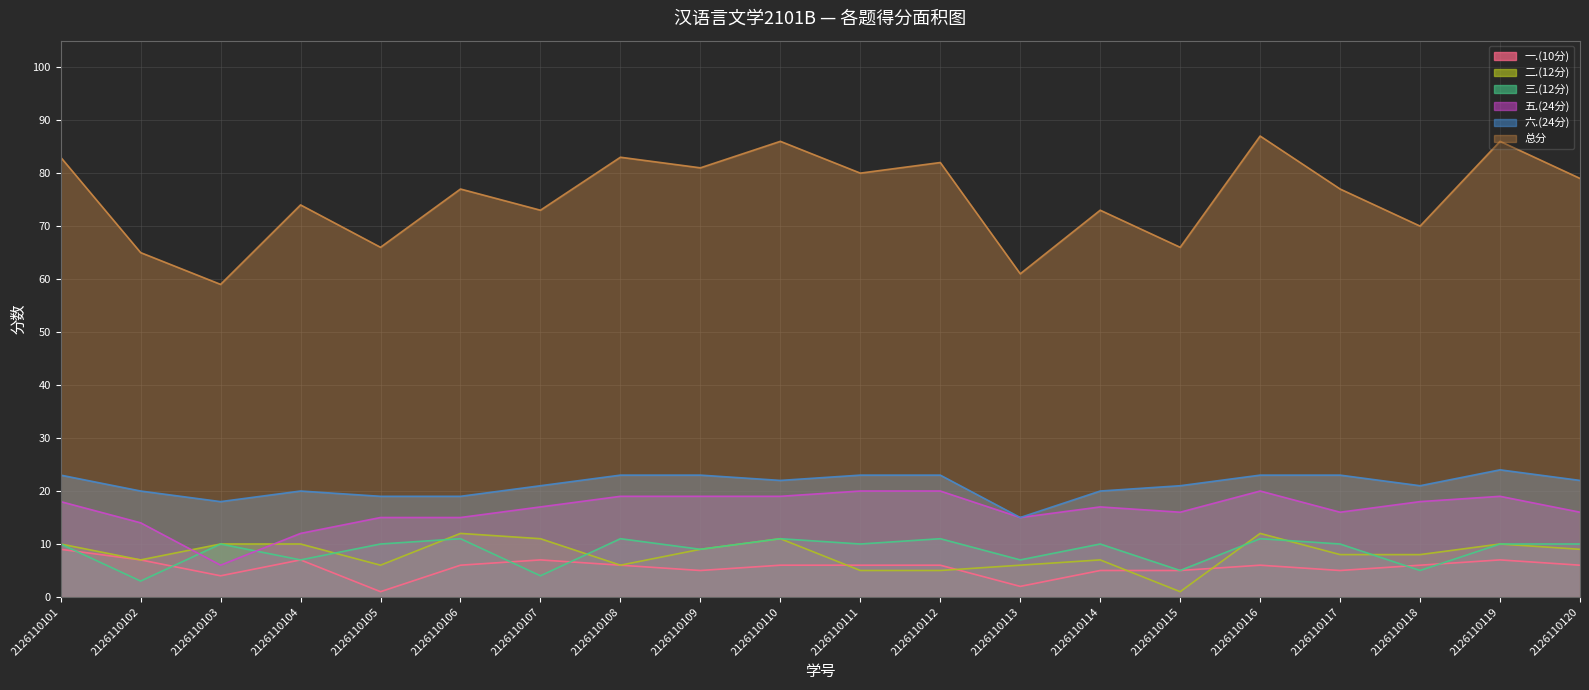

What are all the series names shown in the legend?

一.(10分), 二.(12分), 三.(12分), 五.(24分), 六.(24分), 总分